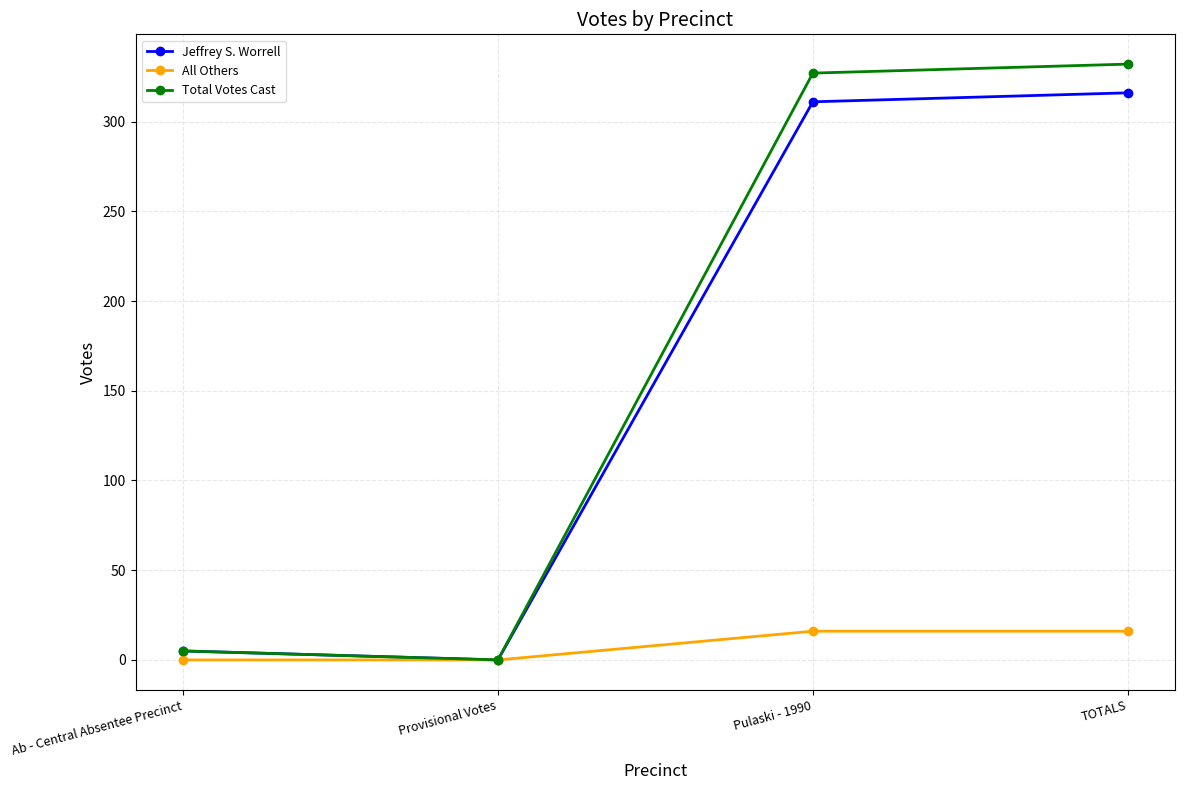

Rank the series by their maximum value, from lowest to highest.

All Others, Jeffrey S. Worrell, Total Votes Cast